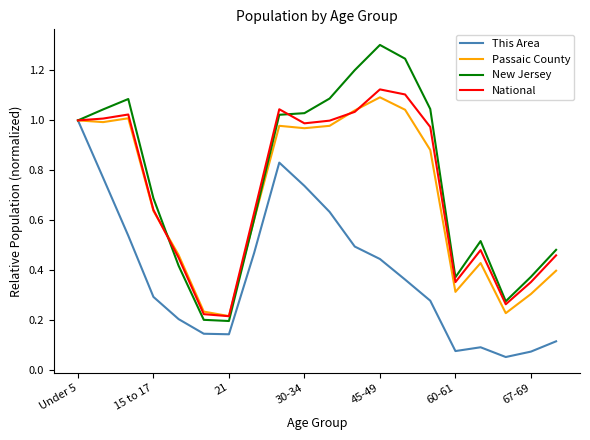

Which series has the largest total across all categories?

New Jersey